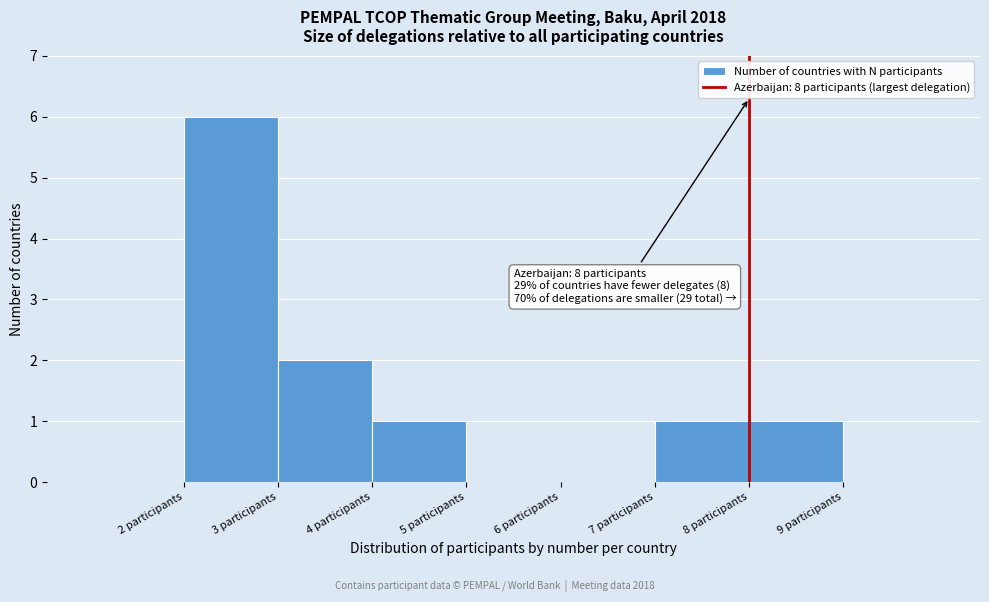

Over which range of the x-axis is the bar tallest?

2 to 3